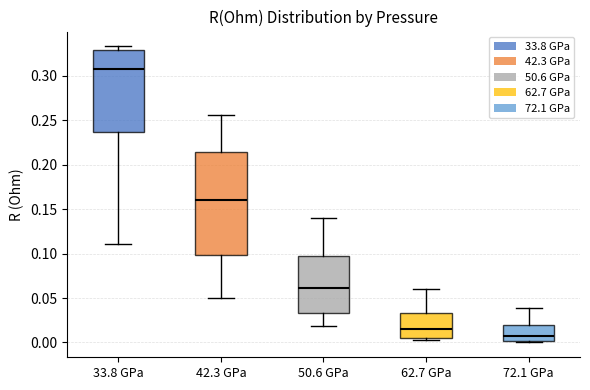

Reading left to right, transcribe this box plot: for each box, give where its median line is, the range the box spans, and where its two whiskers end, as read against the y-axis. The values are not printed on the chart, so give them approximately, as read against the axis.

33.8 GPa: median 0.305, box 0.235 to 0.330, whiskers 0.110 to 0.335
42.3 GPa: median 0.160, box 0.100 to 0.215, whiskers 0.050 to 0.255
50.6 GPa: median 0.060, box 0.035 to 0.100, whiskers 0.020 to 0.140
62.7 GPa: median 0.015, box 0.005 to 0.035, whiskers 0.000 to 0.060
72.1 GPa: median 0.005, box 0.000 to 0.020, whiskers 0.000 to 0.040